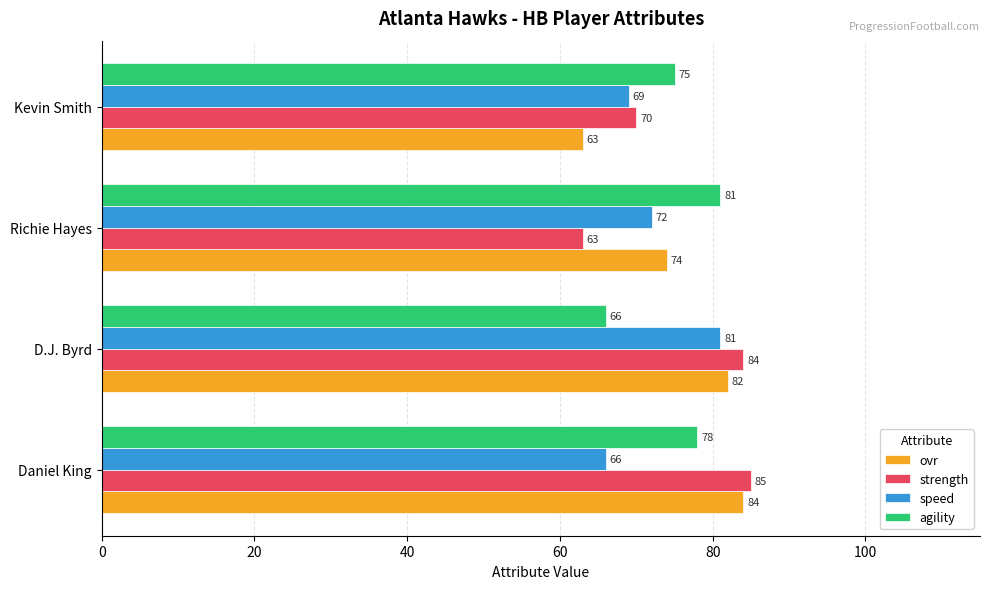

True or false: ovr has a value of 82 at D.J. Byrd.

True